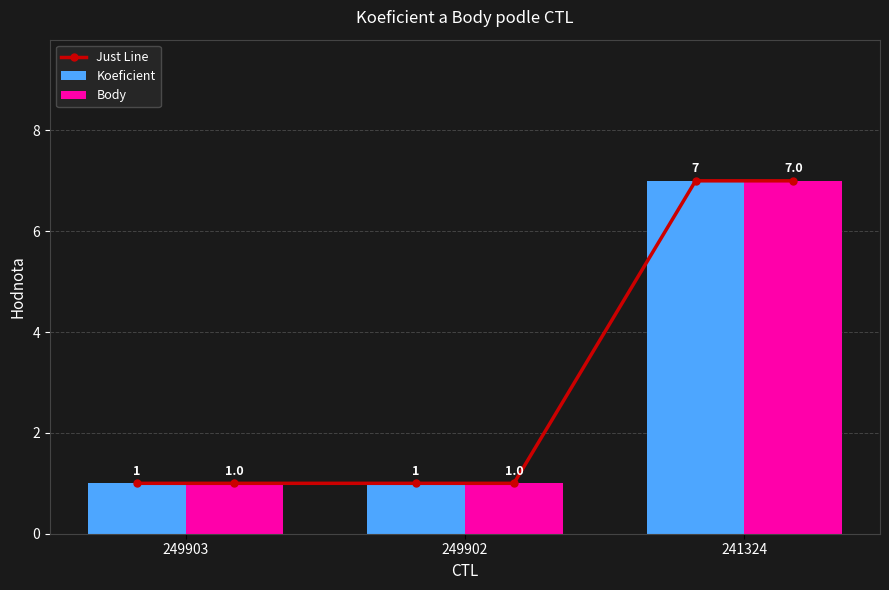

The value of Koeficient at 249903 is 1. True or false?

True